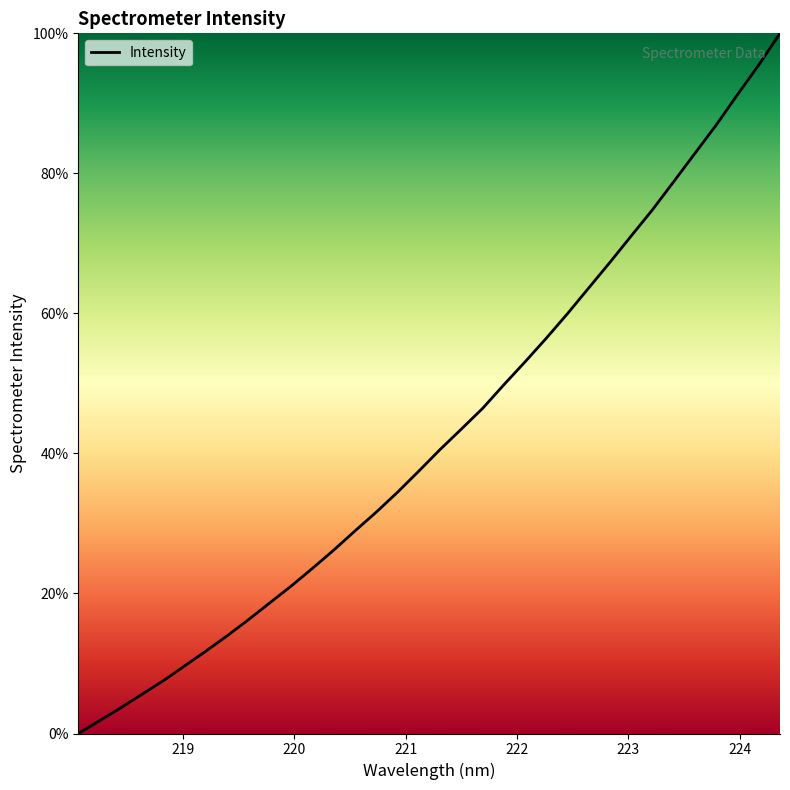

How many series are shown in this chart?

1